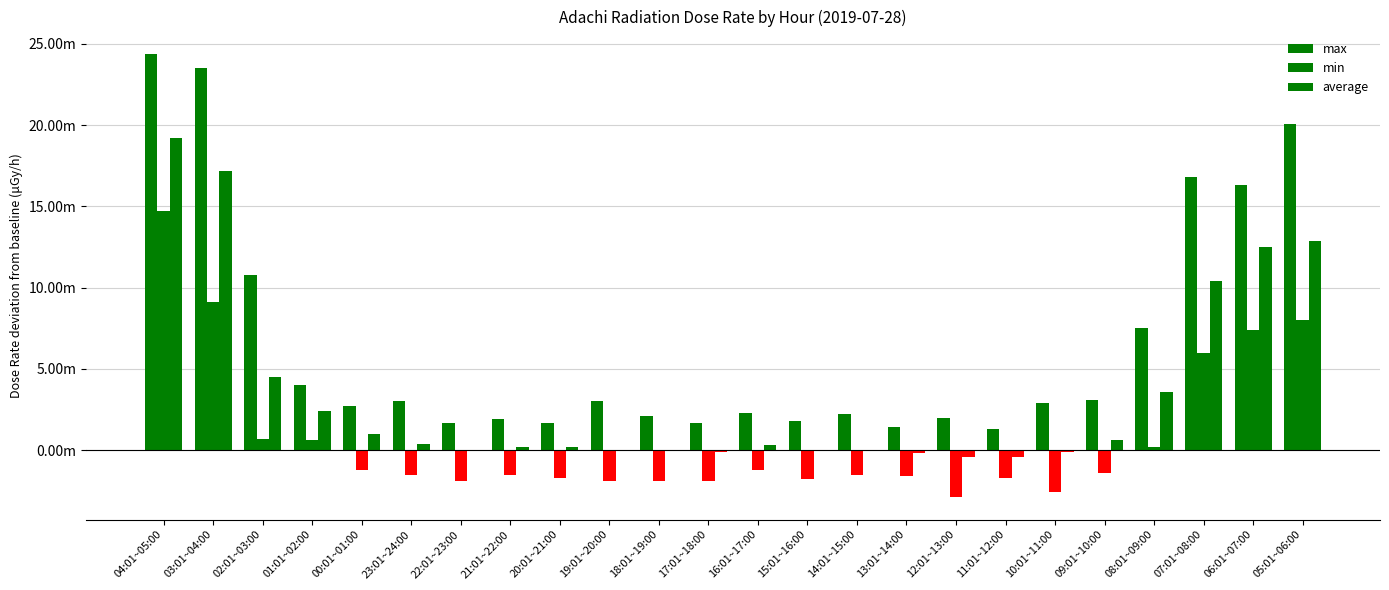

Is it true that average equals 0.0 at 04:01~05:00?

False